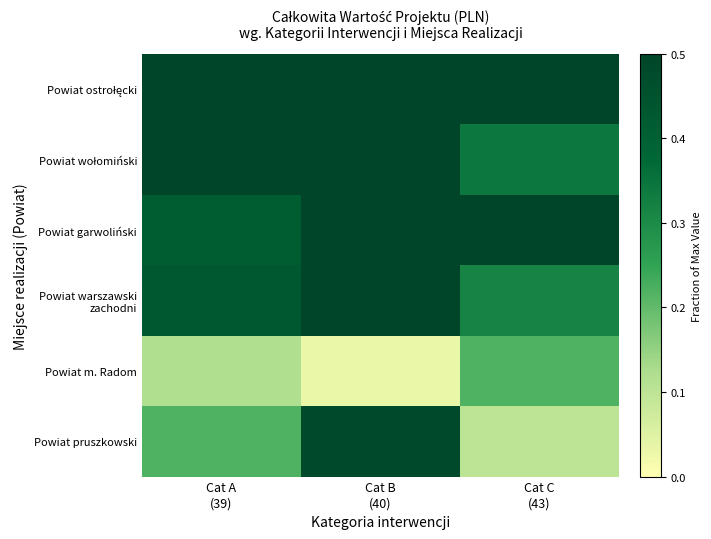

Which has a higher value, Cat B
(40) or Cat C
(43)?

Cat C
(43)